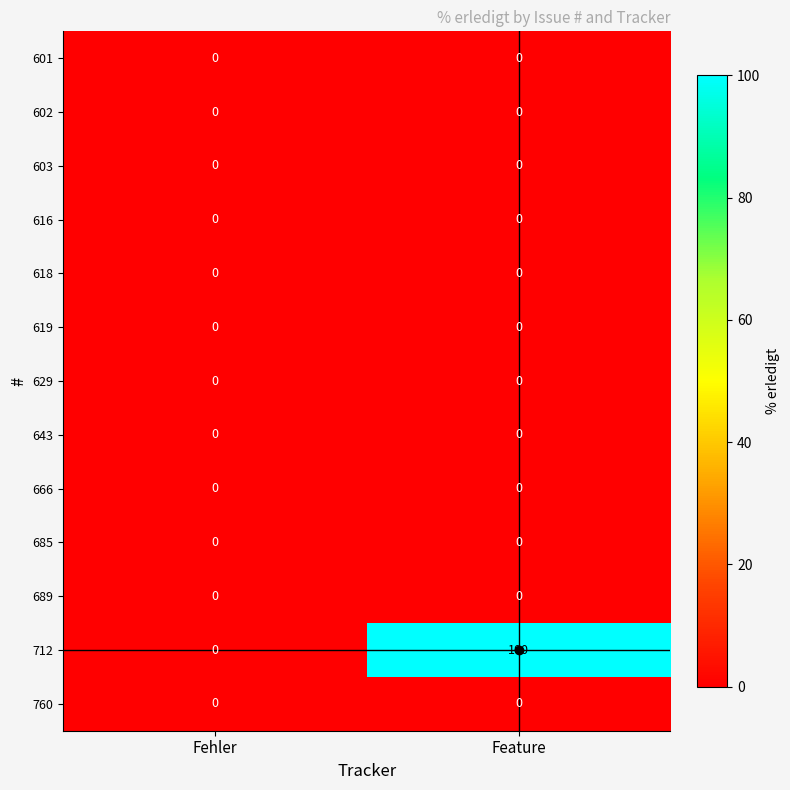

Rank the categories by 712 value from lowest to highest.

Fehler, Feature